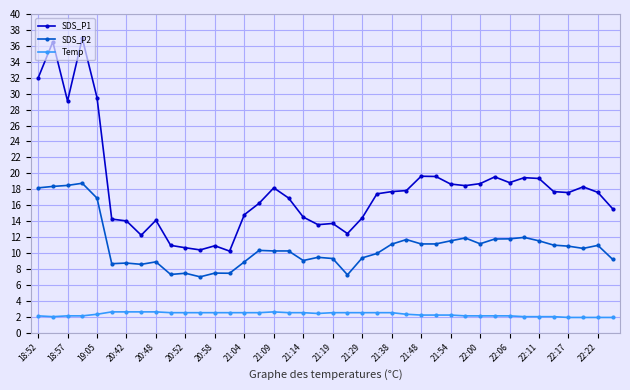

Which series has the largest range (max minus min)?

SDS_P1